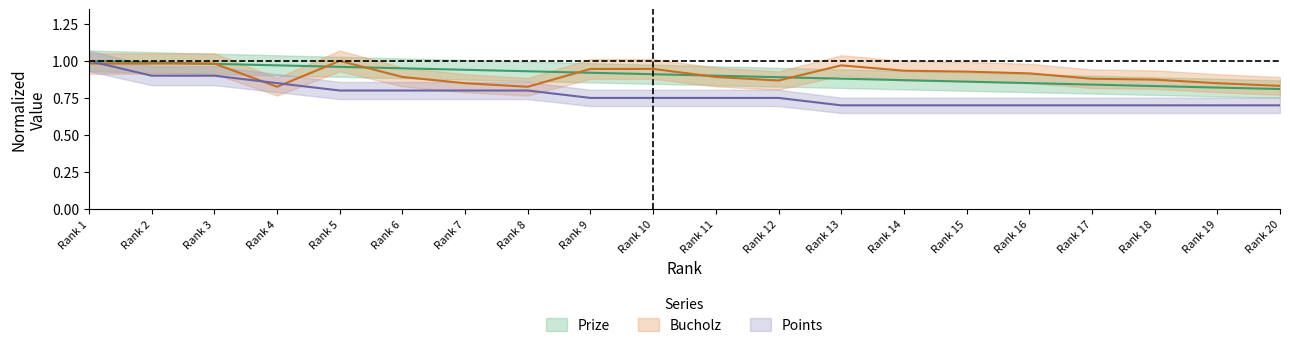

Reading left to right, list all the values displayed in this chart.

Prize: 1.0	1.0	1.0	1.0	1.0	0.9	0.9	0.9	0.9	0.9	0.9	0.9	0.9	0.9	0.9	0.8	0.8	0.8	0.8	0.8
Bucholz: 1.0	1.0	1.0	0.8	1.0	0.9	0.8	0.8	0.9	0.9	0.9	0.9	1.0	0.9	0.9	0.9	0.9	0.9	0.8	0.8
Points: 1.0	0.9	0.9	0.8	0.8	0.8	0.8	0.8	0.8	0.8	0.8	0.8	0.7	0.7	0.7	0.7	0.7	0.7	0.7	0.7